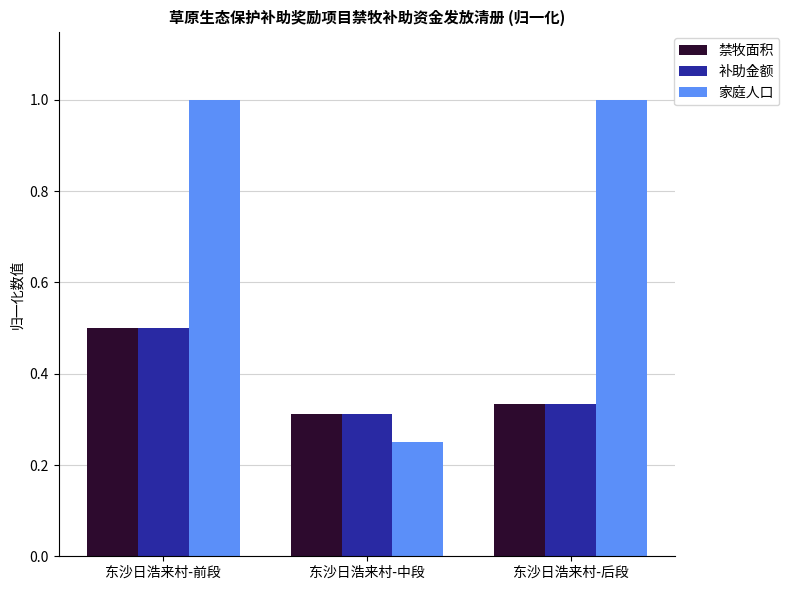

At how many categories does at least one series exceed 0?

3